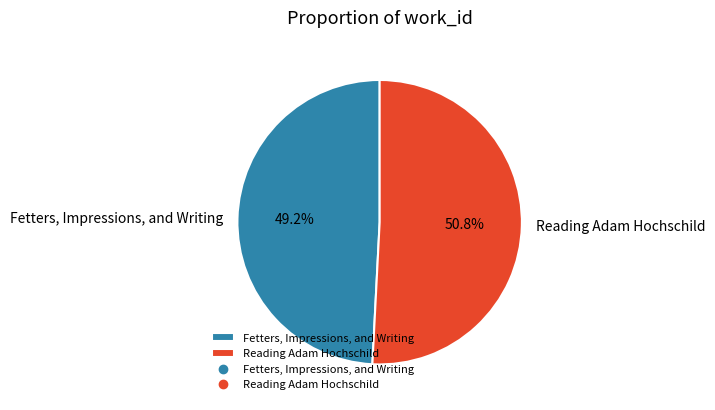

To the nearest percent, what portion does Fetters, Impressions, and Writing represent?

49%